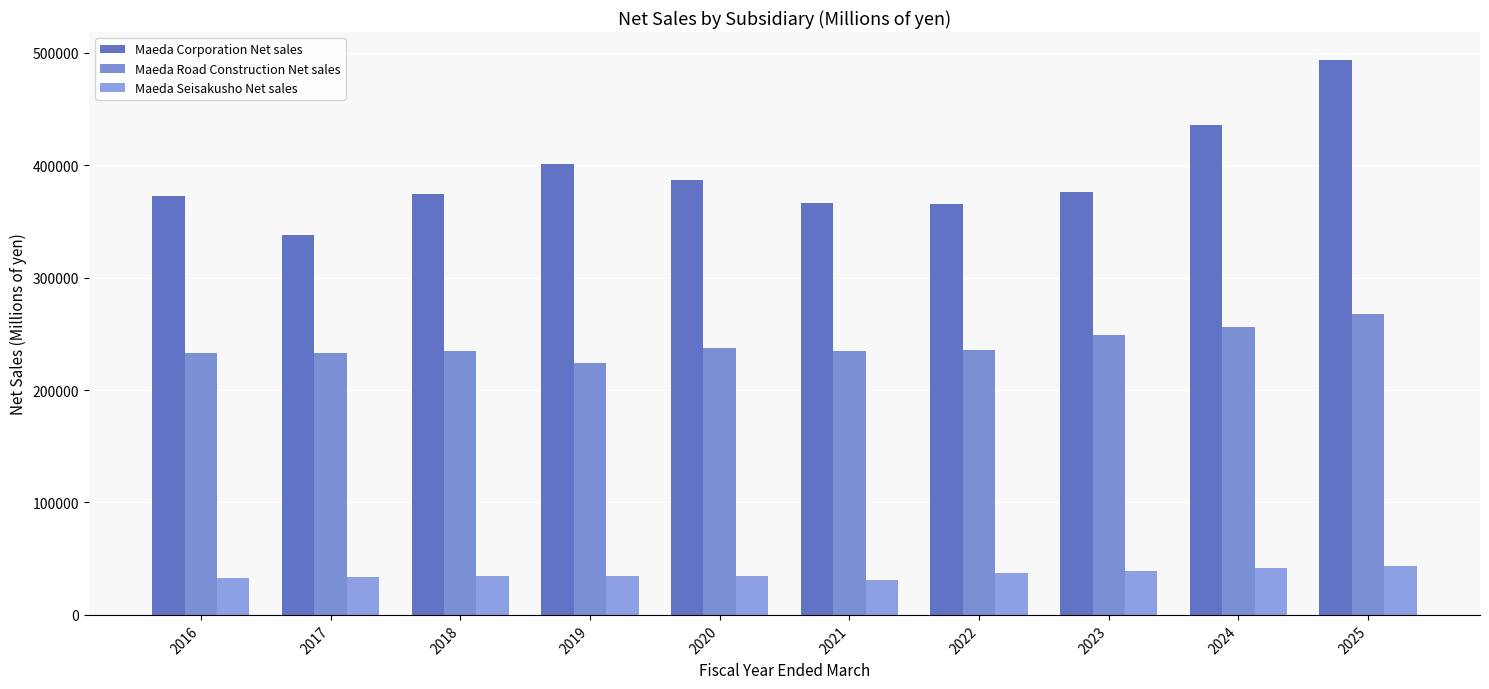

What is the difference between the Maeda Road Construction Net sales values at 2022 and 2016?

2920.0